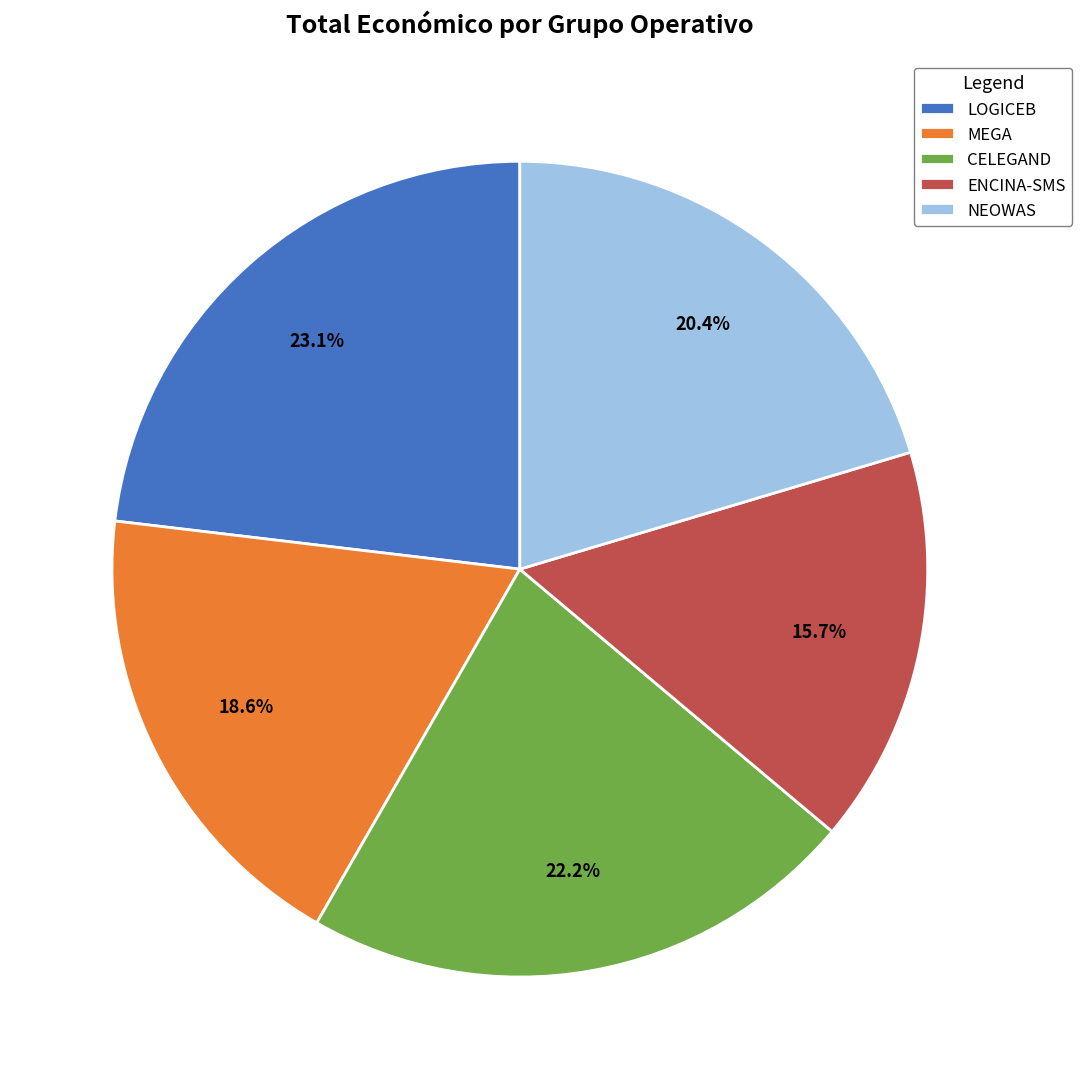

Which slice is the smallest?

ENCINA-SMS